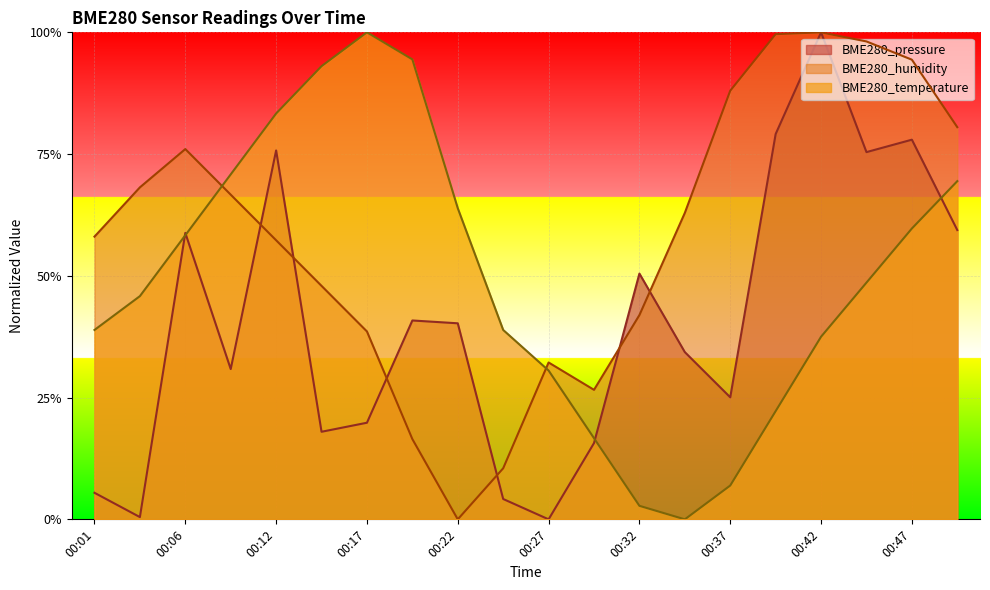

After their last crossing, which series has the higher values: BME280_pressure or BME280_humidity?

BME280_humidity